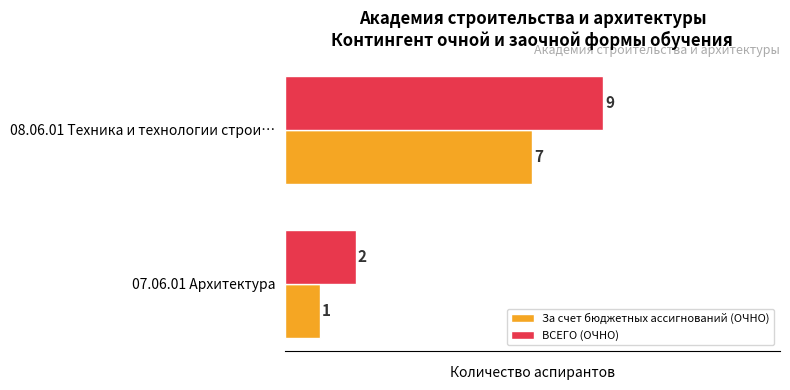

True or false: За счет бюджетных ассигнований (ОЧНО) has a value of 1 at 07.06.01 Архитектура.

True